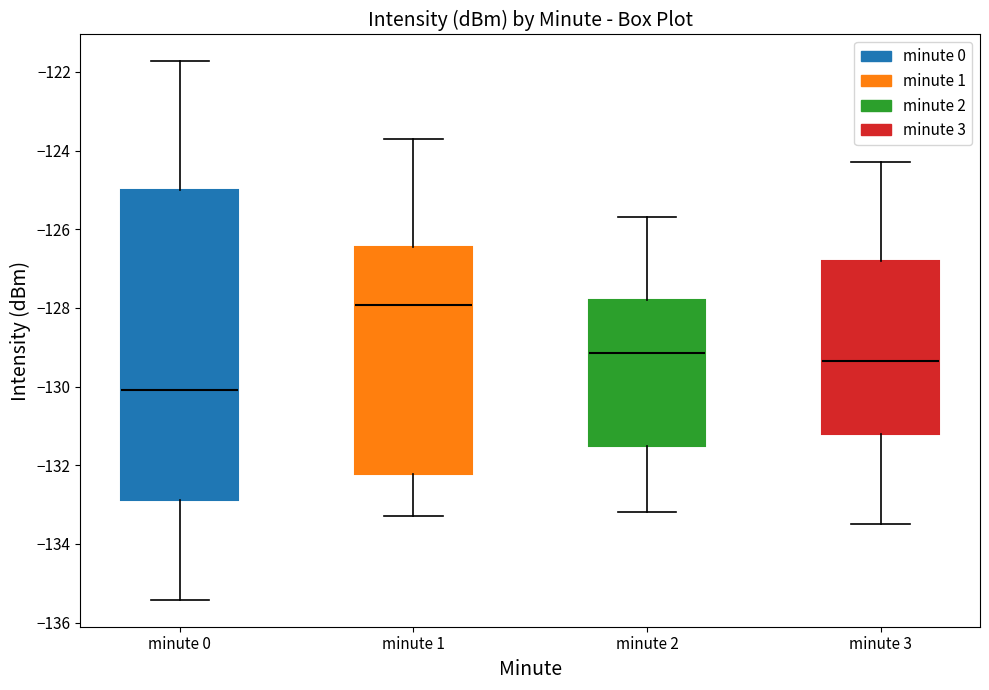

Which box is the tallest, from its lower edge to its upper edge?

minute 0